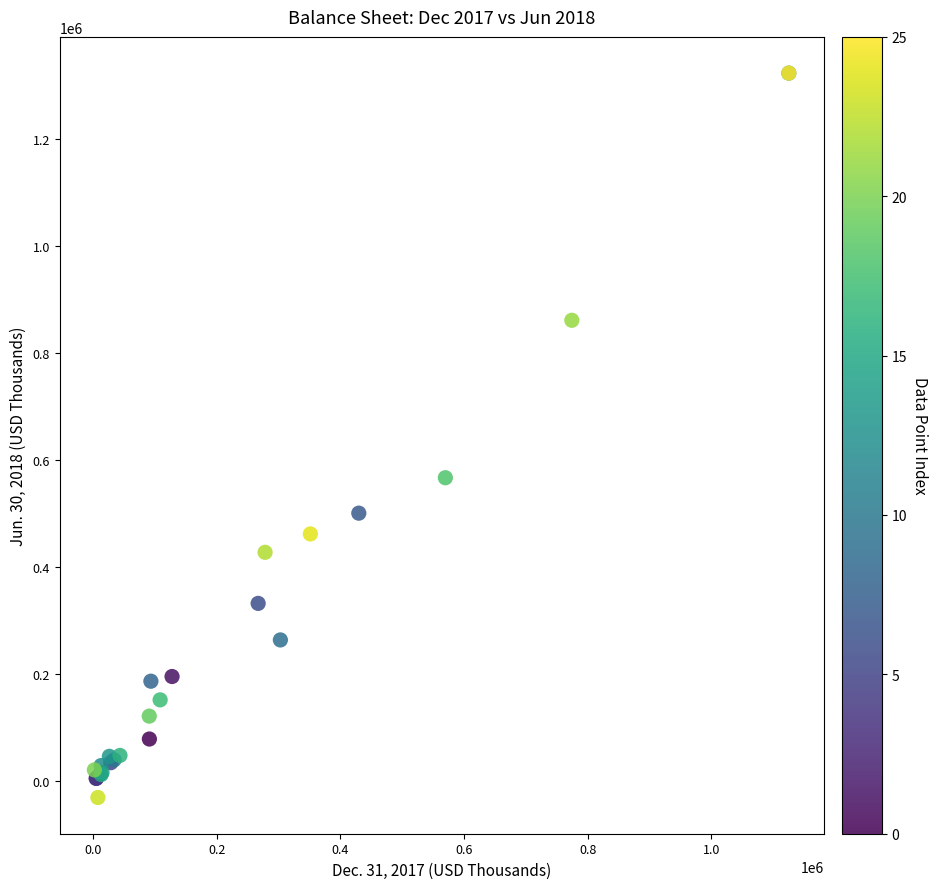

What Y value in the scatter plot is closest to 646725?

567378